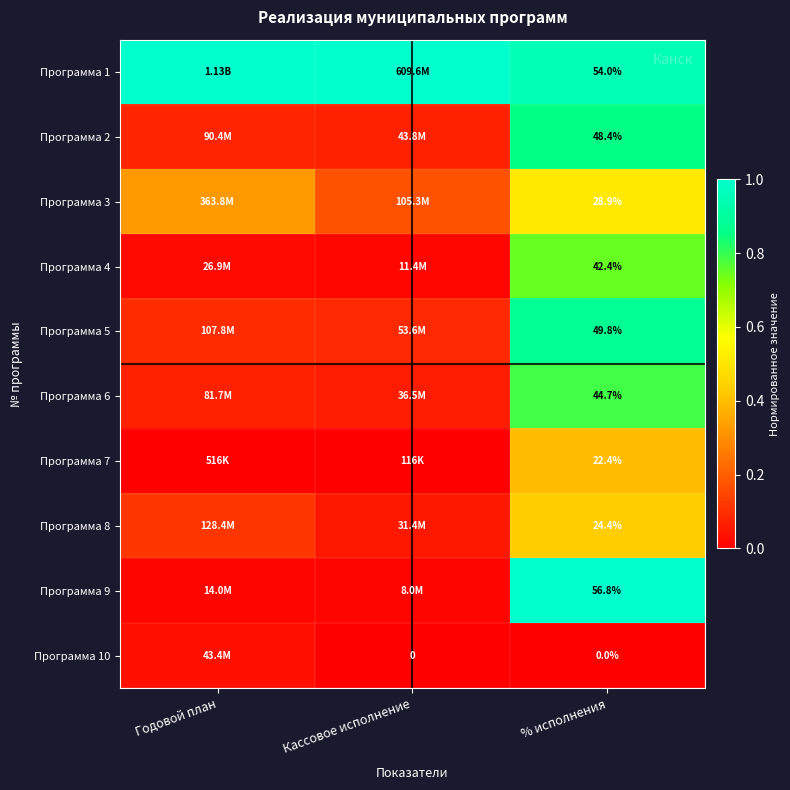

Which series changed the most between Годовой план and % исполнения?

Программа 9